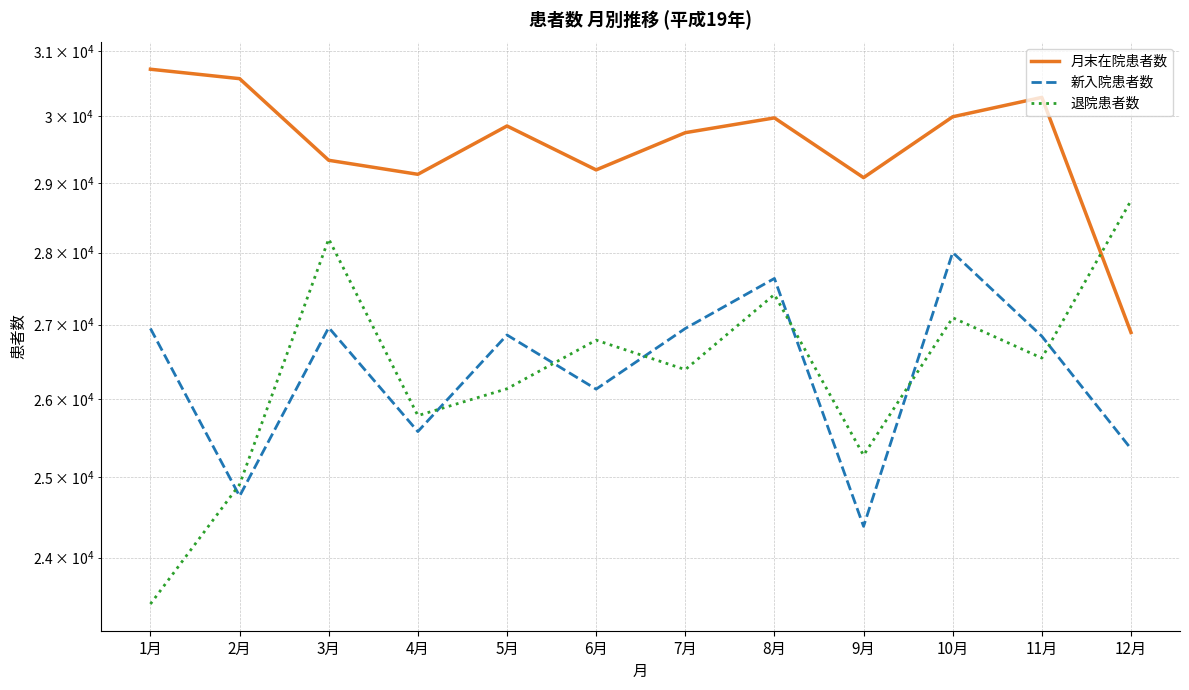

Reading left to right, transcribe all the data shown in this chart.

月末在院患者数: 30717	30571	29336	29129	29849	29194	29748	29971	29080	29988	30283	26892
新入院患者数: 26946	24758	26958	25579	26858	26133	26946	27636	24383	28001	26841	25358
退院患者数: 23445	24904	28193	25786	26138	26788	26392	27413	25274	27093	26546	28744